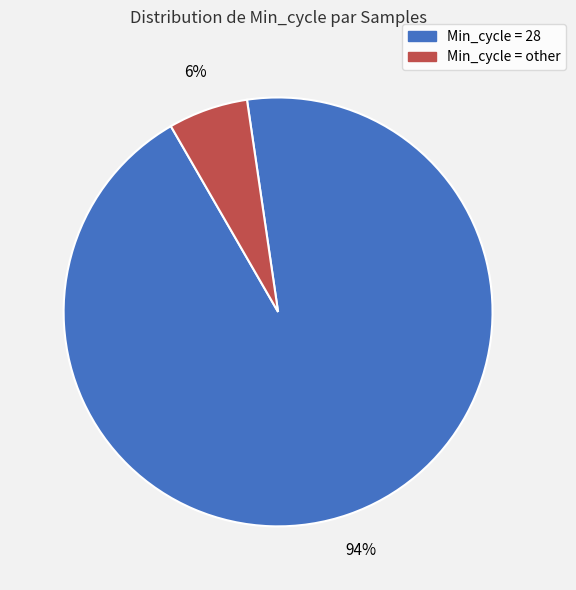

How many segments does this pie chart have?

2